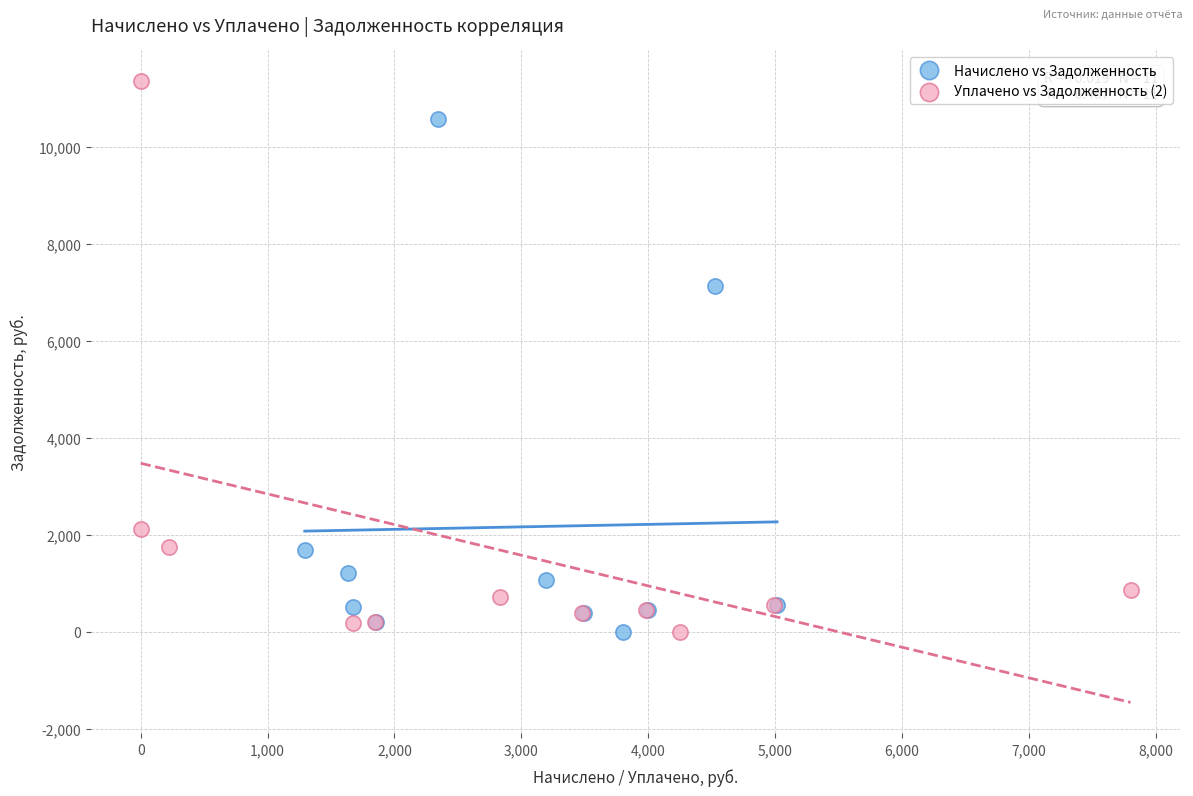

Which series has the widest spread of Y values?

Уплачено vs Задолженность (2)